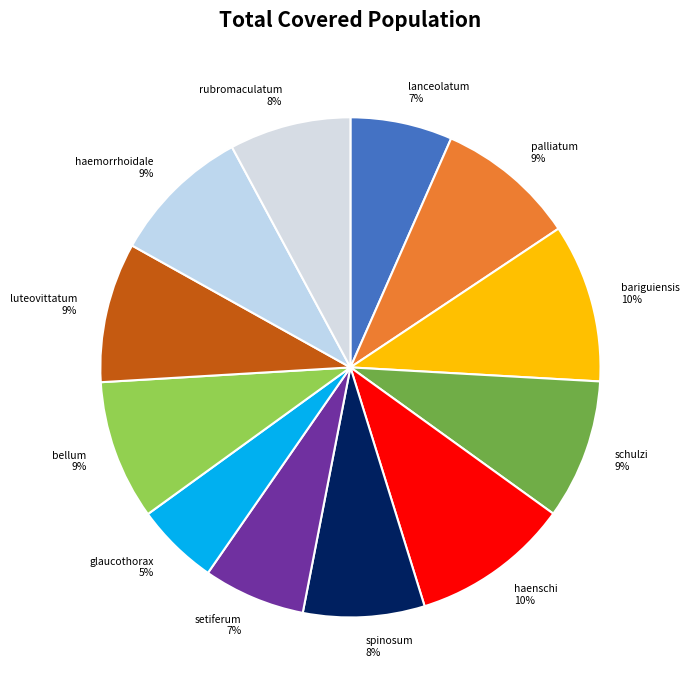

What is the ratio of the value at bariguiensis to the value at haemorrhoidale?

1.1